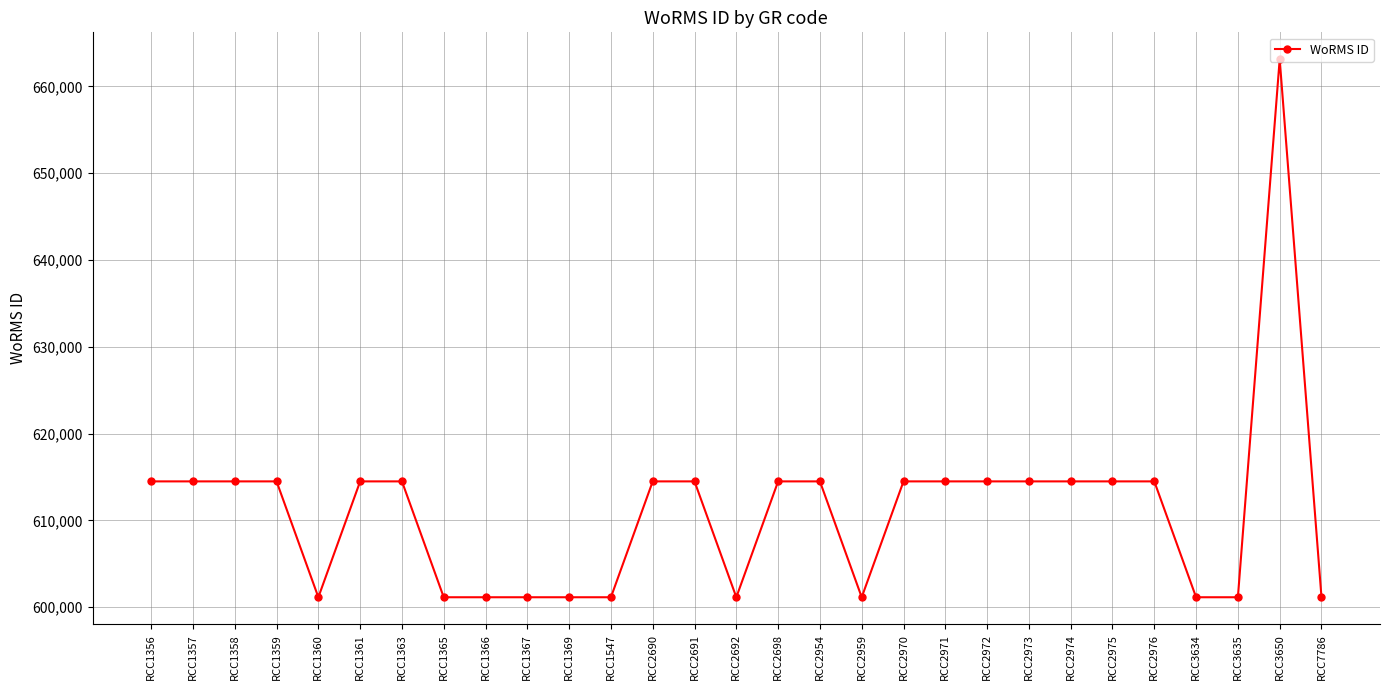

Is this an area chart (filled region under the line)?

No